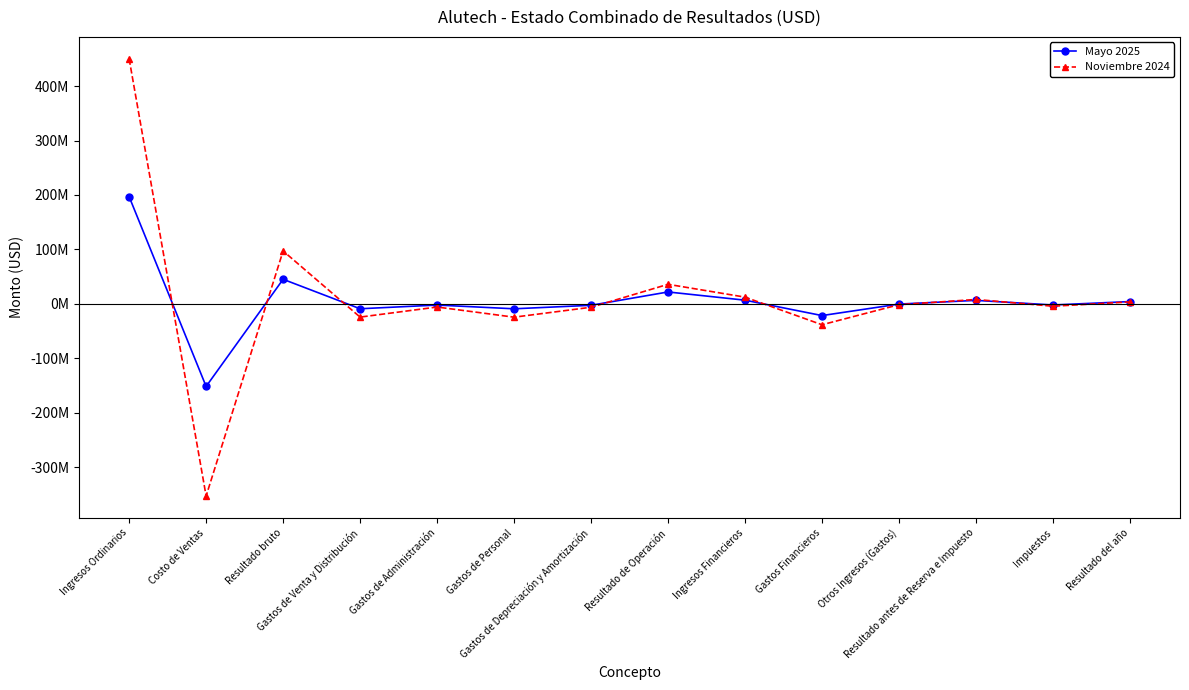

Which category has the highest value across all series?

Ingresos Ordinarios